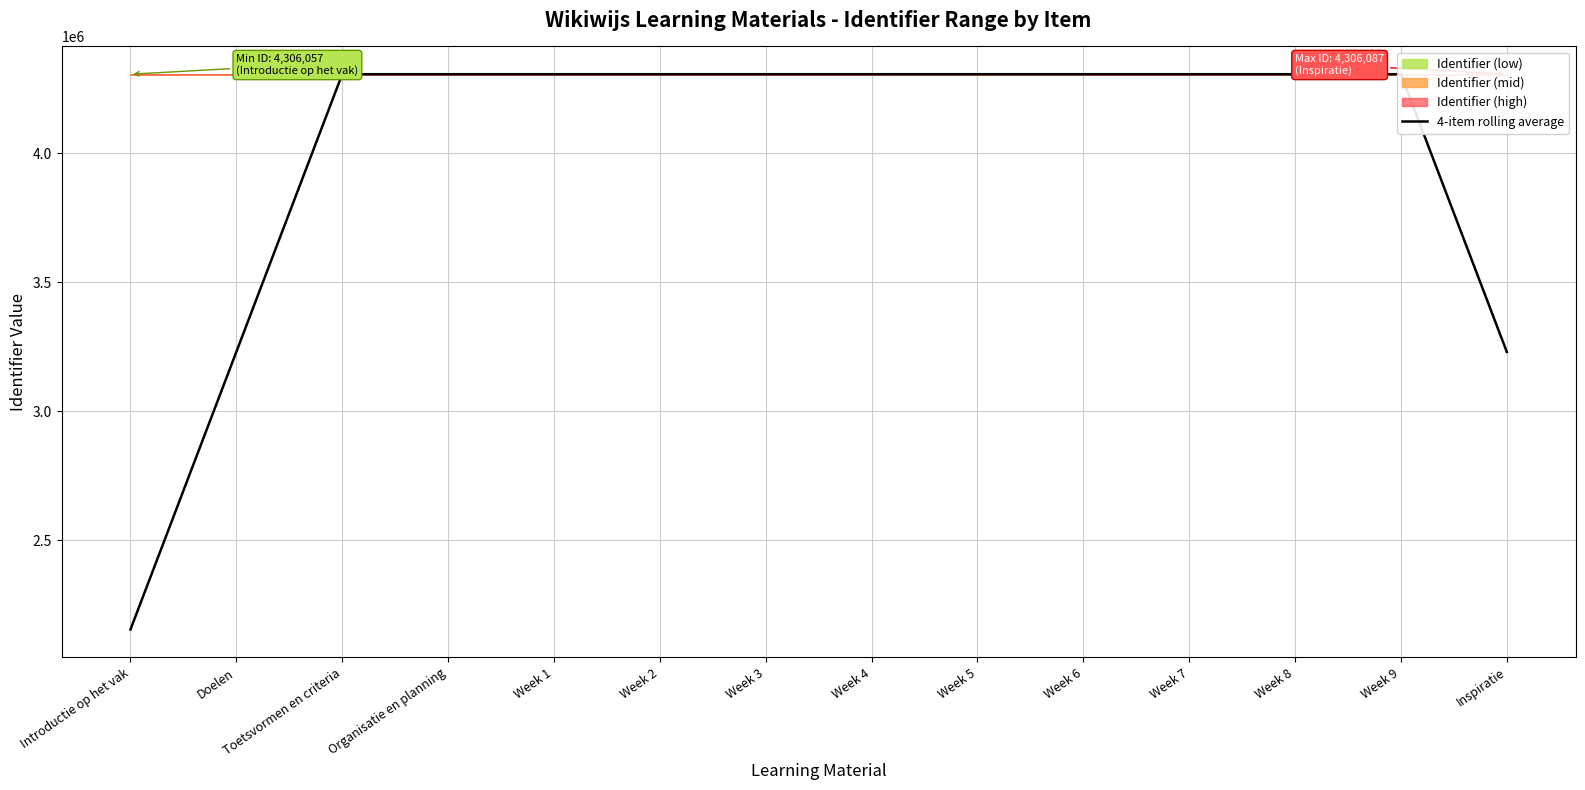

Count the number of values greater than 4306068.

6